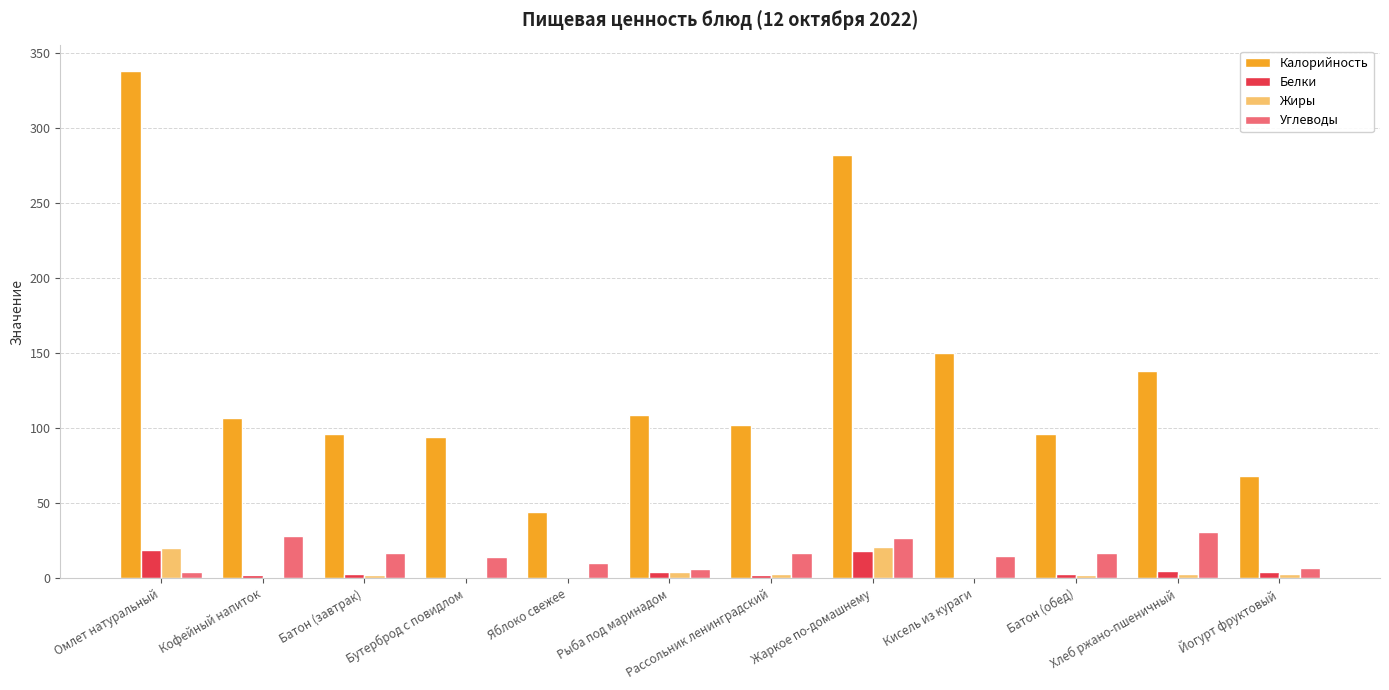

Is it true that Углеводы equals 40.5 at Кофейный напиток?

False